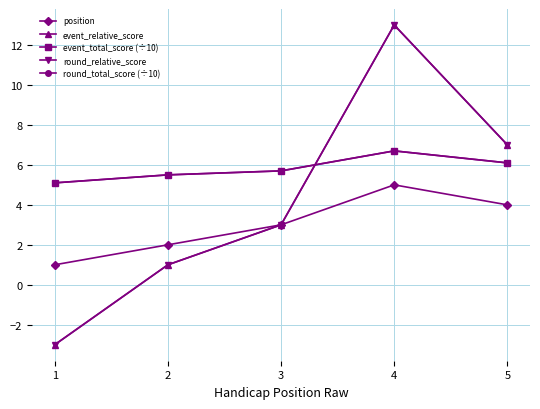

Is the value of round_relative_score at 3 greater than the value of position at 4?

No